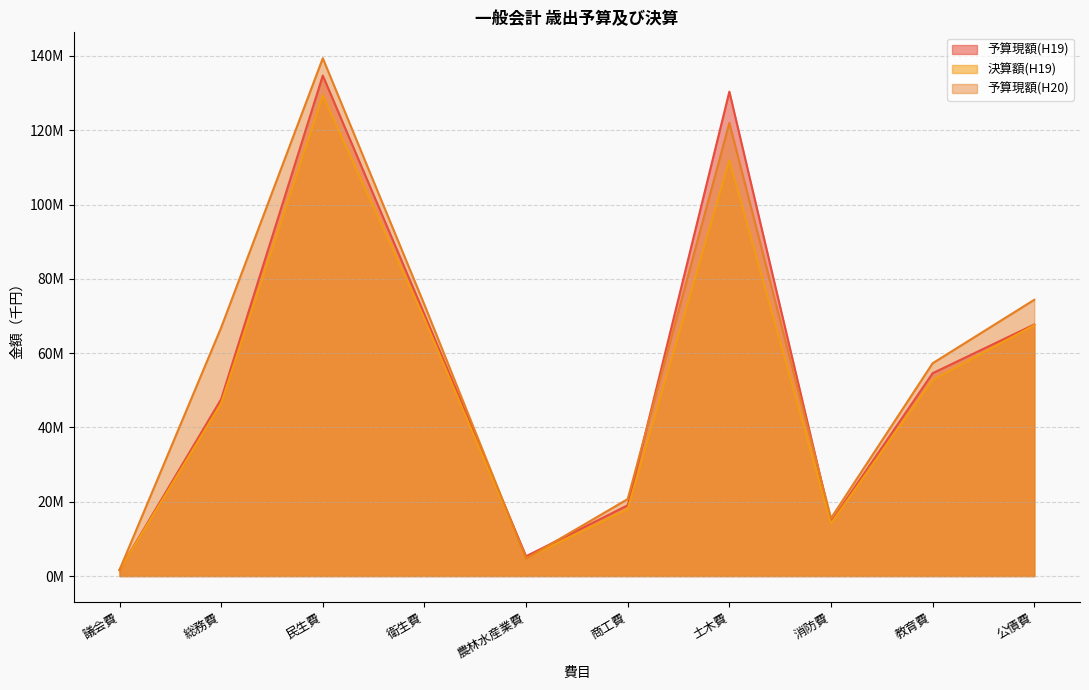

The value of 決算額(H19) at 土木費 is 111925794. True or false?

True